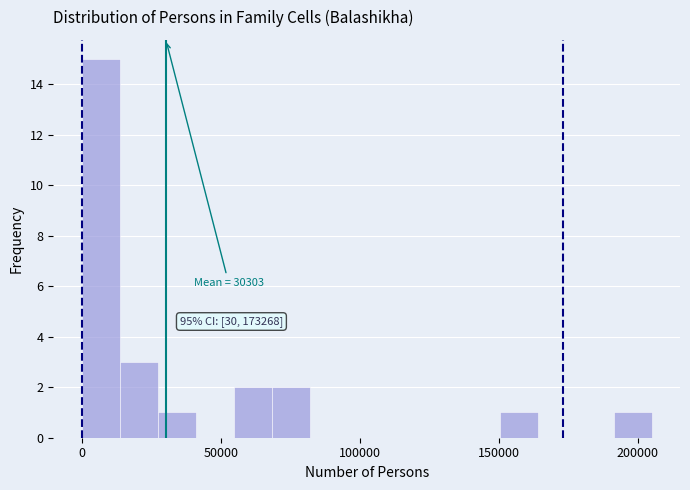

Read against the x-axis, roughly where is the centre of the tallest bar?

5000